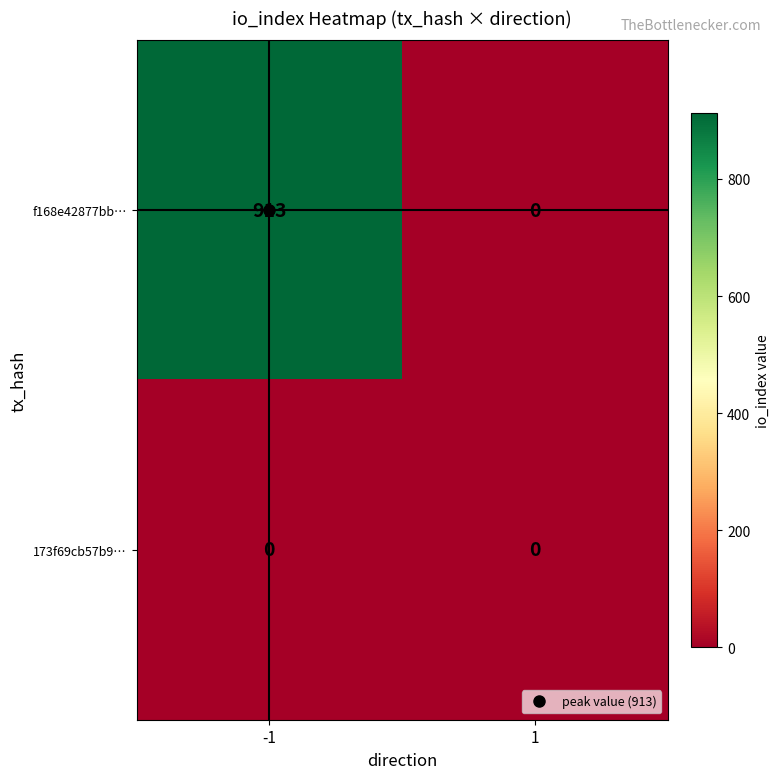

At how many categories does at least one series exceed 289?

1